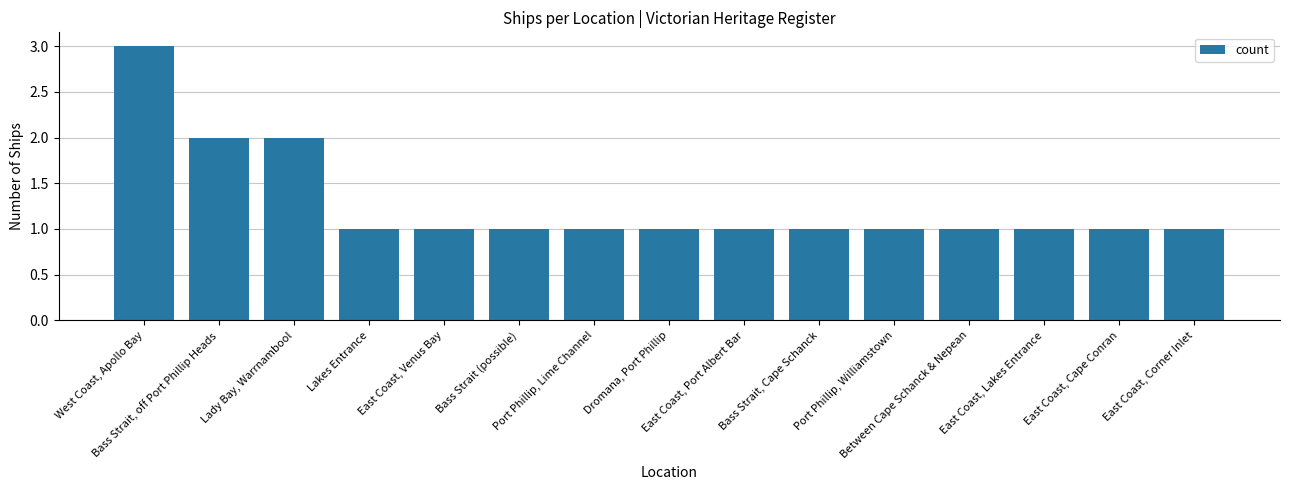

How many bars are there in total?

15